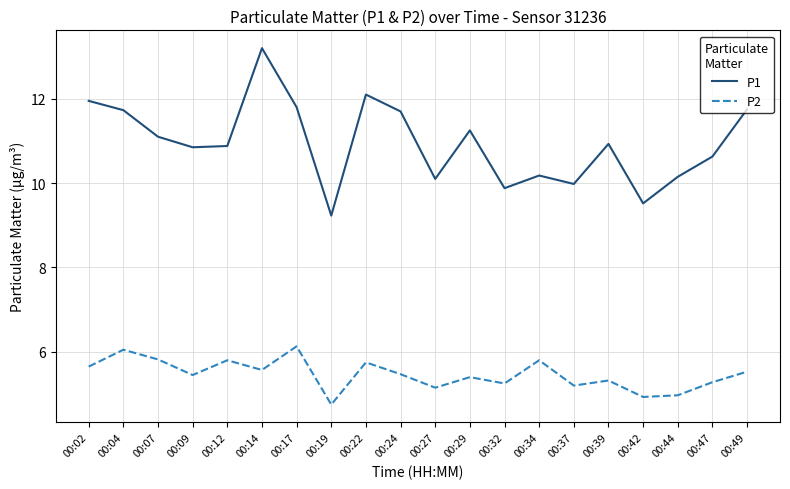

What is the difference between the maximum and minimum values in the P2 series?

1.4